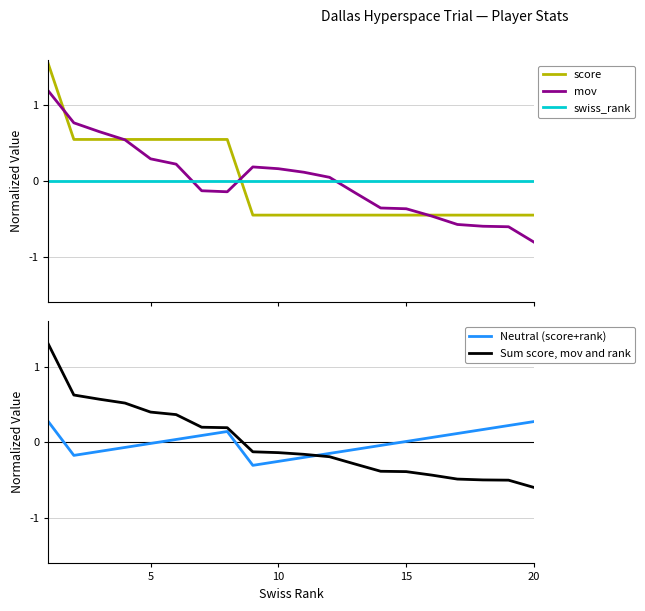

What are all the series names shown in the legend?

score, mov, swiss_rank, Neutral (score+rank), Sum score, mov and rank